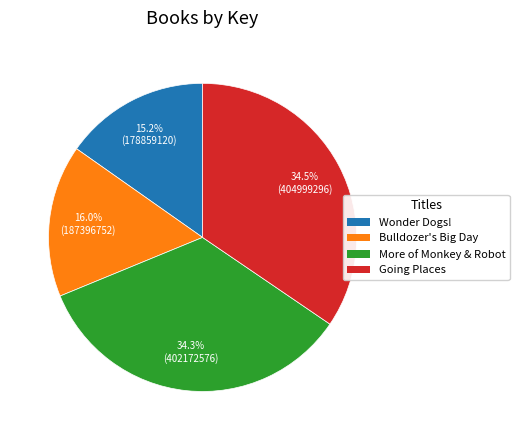

Count the number of slices in the pie.

4